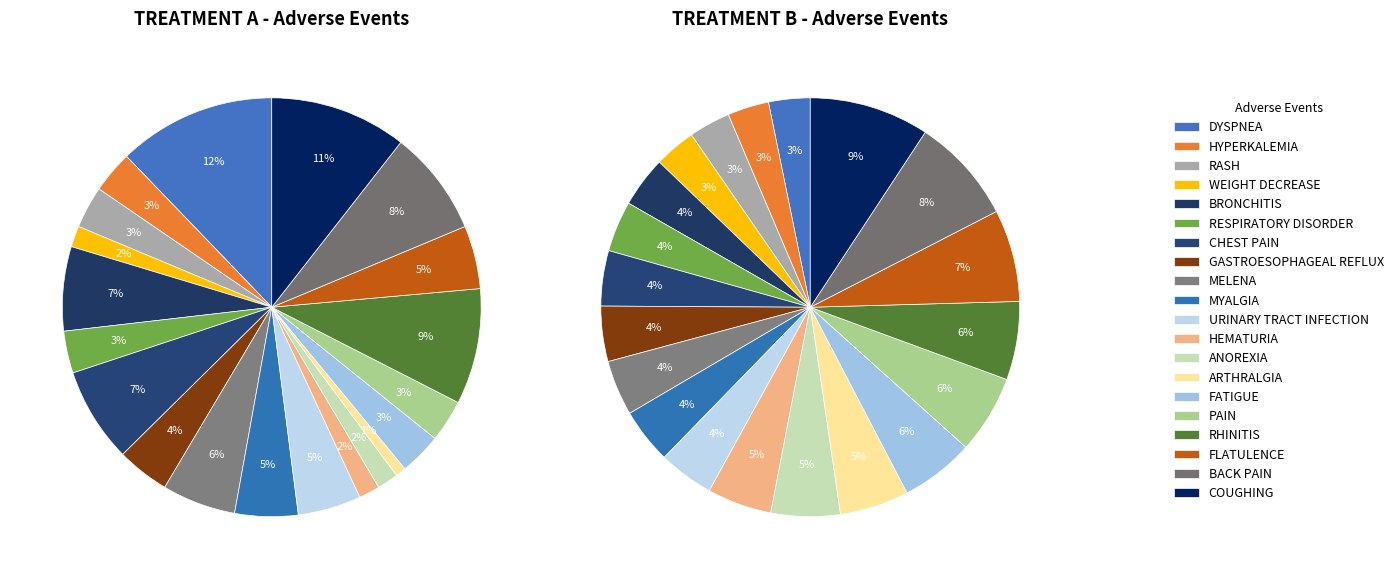

What percentage is NOT represented by MELENA?

94.3%